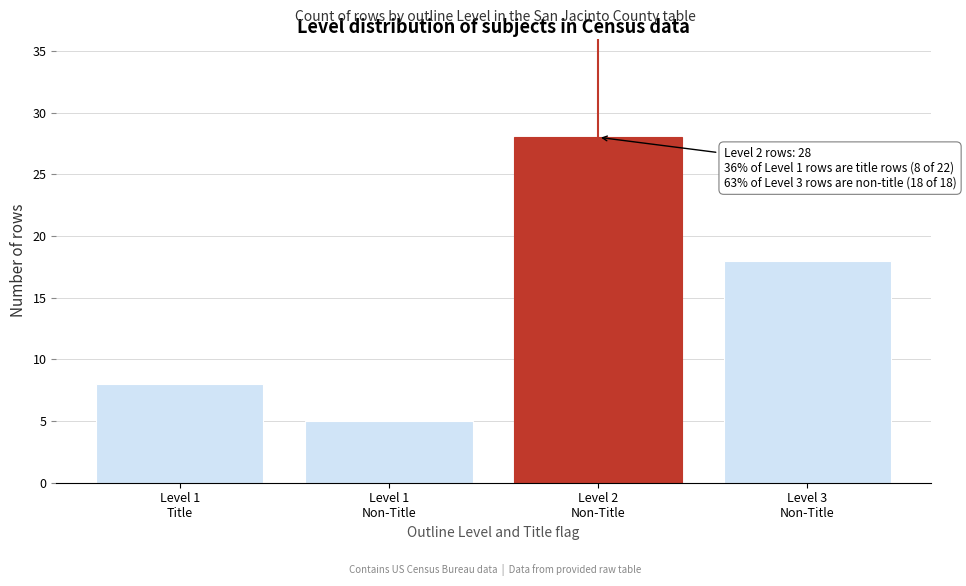

Reading right to left, what are all the values shown in this chart?

18	28	5	8